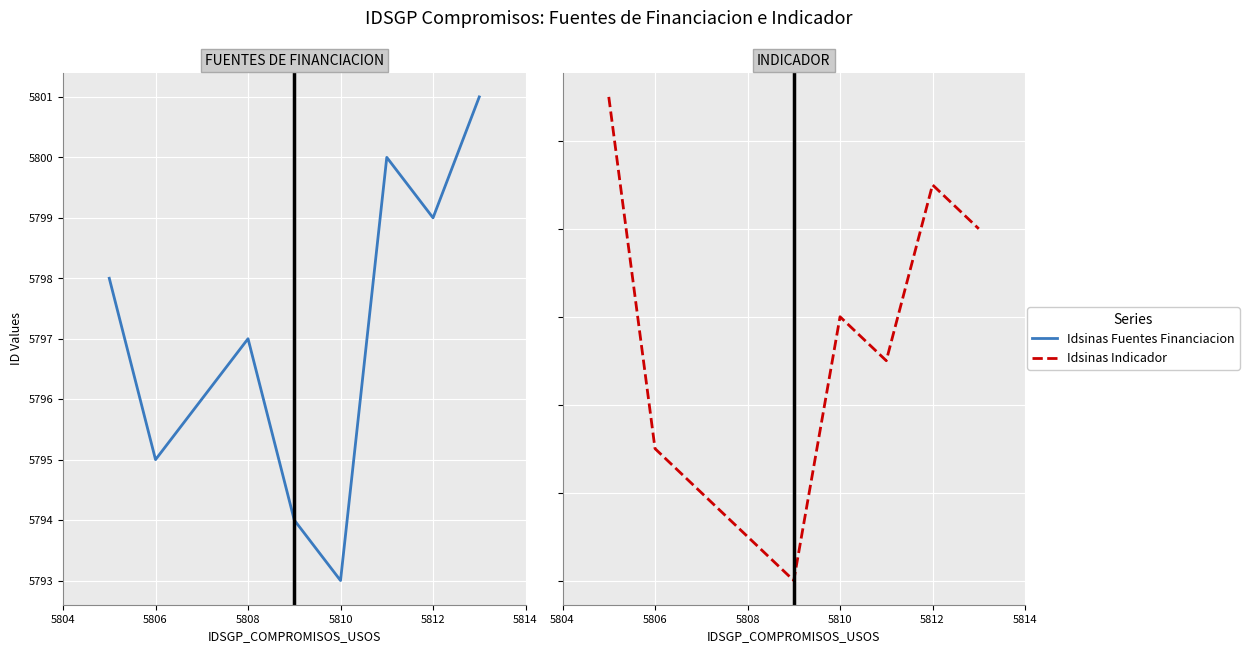

Reading left to right, list all the values displayed in this chart.

Idsinas Fuentes Financiacion: 5798	5795	5796	5797	5794	5793	5800	5799	5801
Idsinas Indicador: 5779	5771	5770	5769	5768	5774	5773	5777	5776